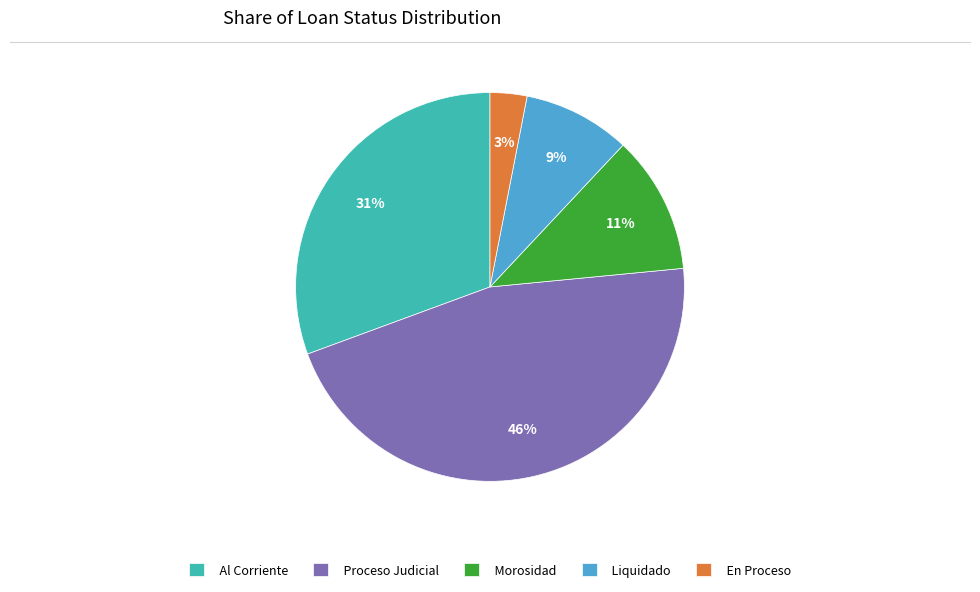

Is it true that Liquidado is 1% of the pie?

False